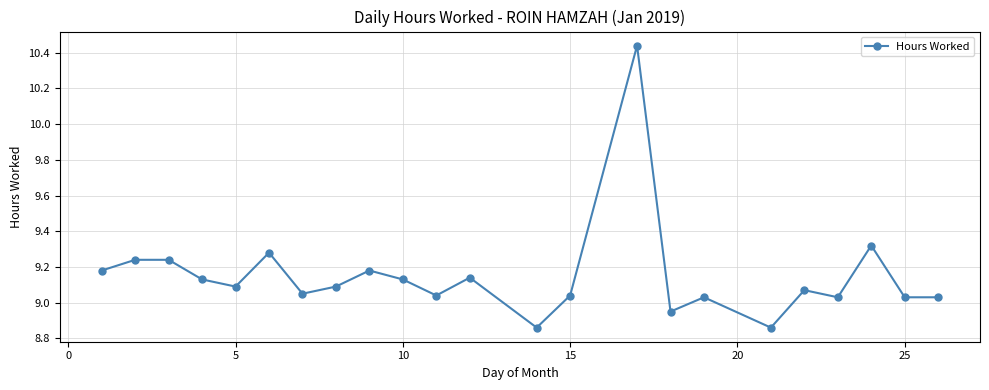

What is the difference between the maximum and minimum values?

1.6